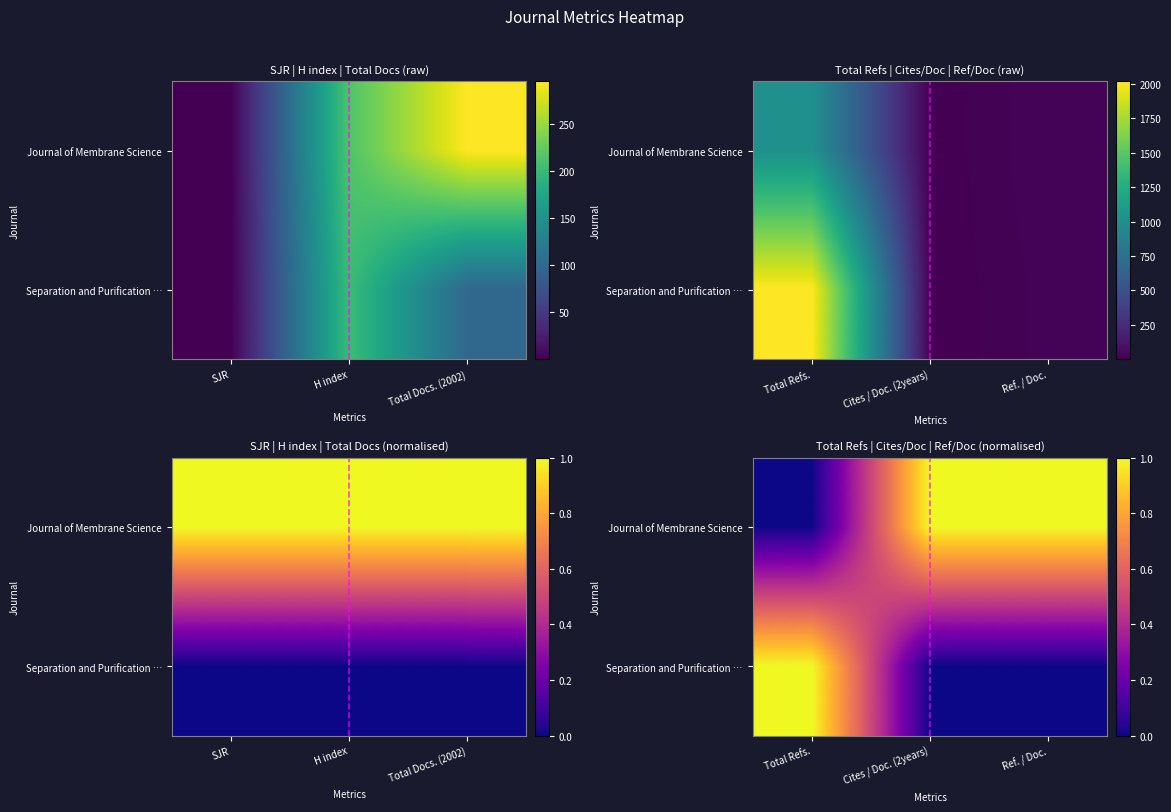

What is the difference between the highest and lowest values at Cites / Doc. (2years)?

1.0